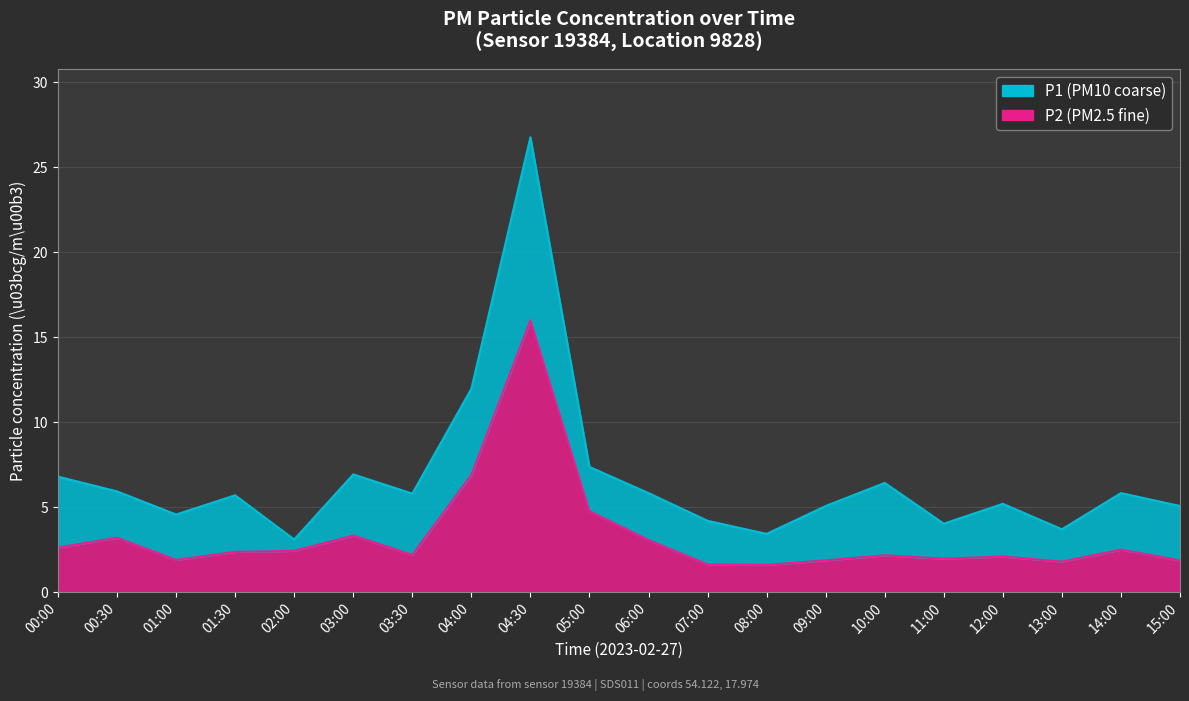

Reading left to right, transcribe all the data shown in this chart.

P1: 00:00=6.8	00:30=5.9	01:00=4.6	01:30=5.7	02:00=3.1	03:00=6.9	03:30=5.8	04:00=12.0	04:30=26.8	05:00=7.4	06:00=5.8	07:00=4.2	08:00=3.4	09:00=5.1	10:00=6.4	11:00=4.0	12:00=5.2	13:00=3.7	14:00=5.8	15:00=5.1
P2: 00:00=2.6	00:30=3.2	01:00=1.9	01:30=2.4	02:00=2.4	03:00=3.3	03:30=2.2	04:00=6.9	04:30=16.0	05:00=4.8	06:00=3.1	07:00=1.6	08:00=1.6	09:00=1.9	10:00=2.2	11:00=2.0	12:00=2.1	13:00=1.8	14:00=2.5	15:00=1.9